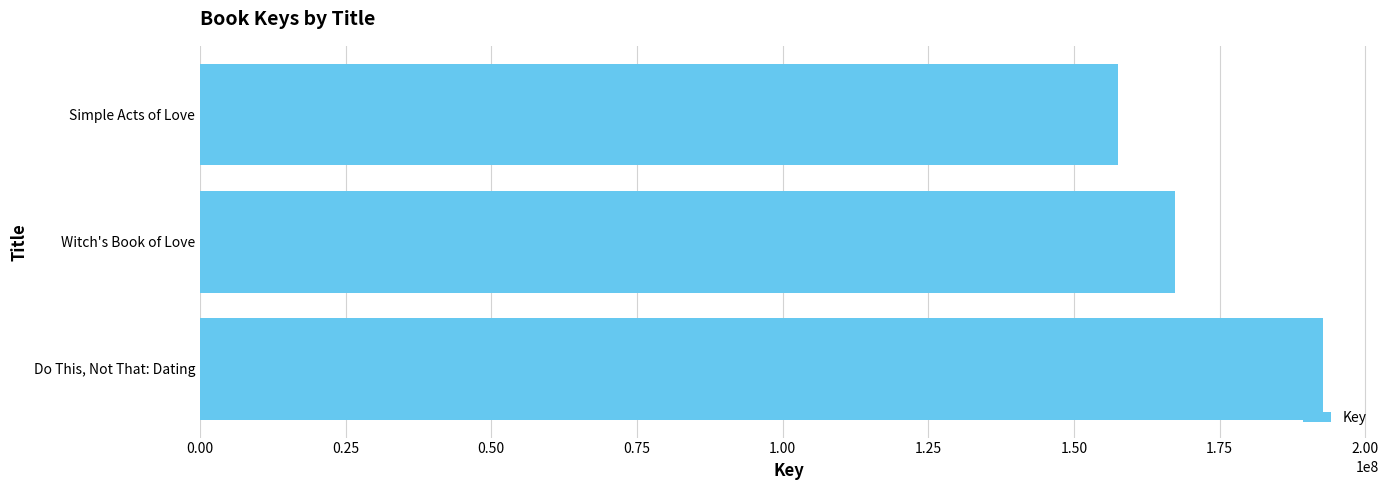

Rank the categories by value from lowest to highest.

Simple Acts of Love, Witch's Book of Love, Do This, Not That: Dating